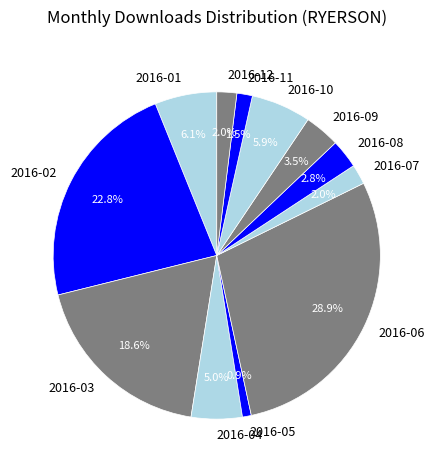

Is 2016-06 the majority of the pie?

No